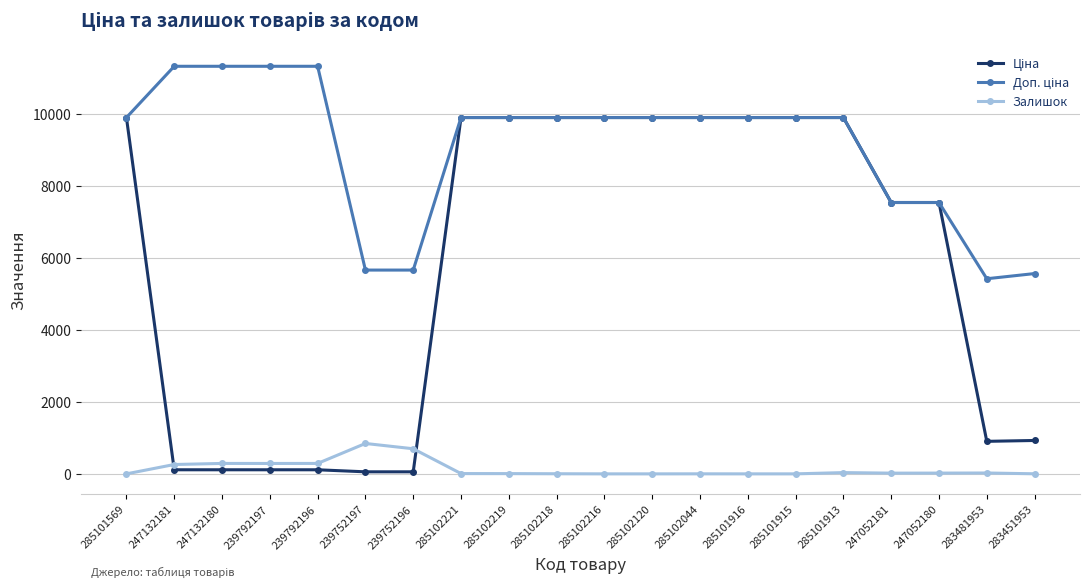

At how many categories does at least one series exceed 3354?

20